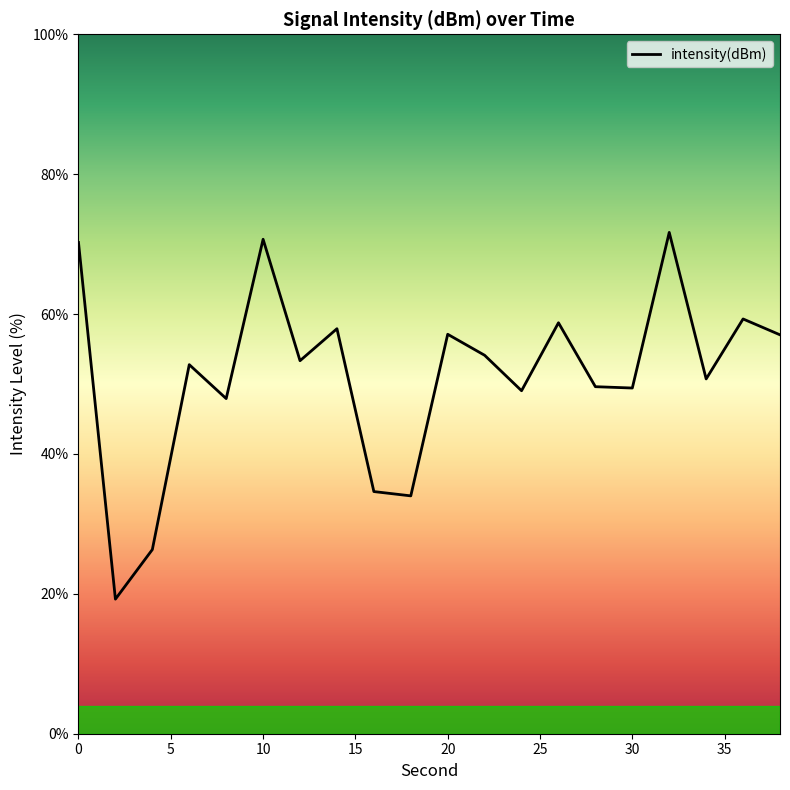

How many lines are shown in the chart?

1